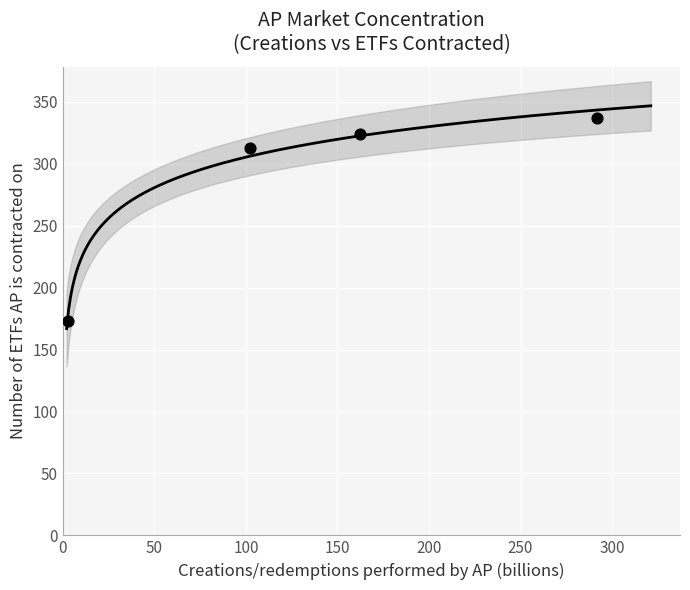

What Y value in the scatter plot is closest to 255?

313.0